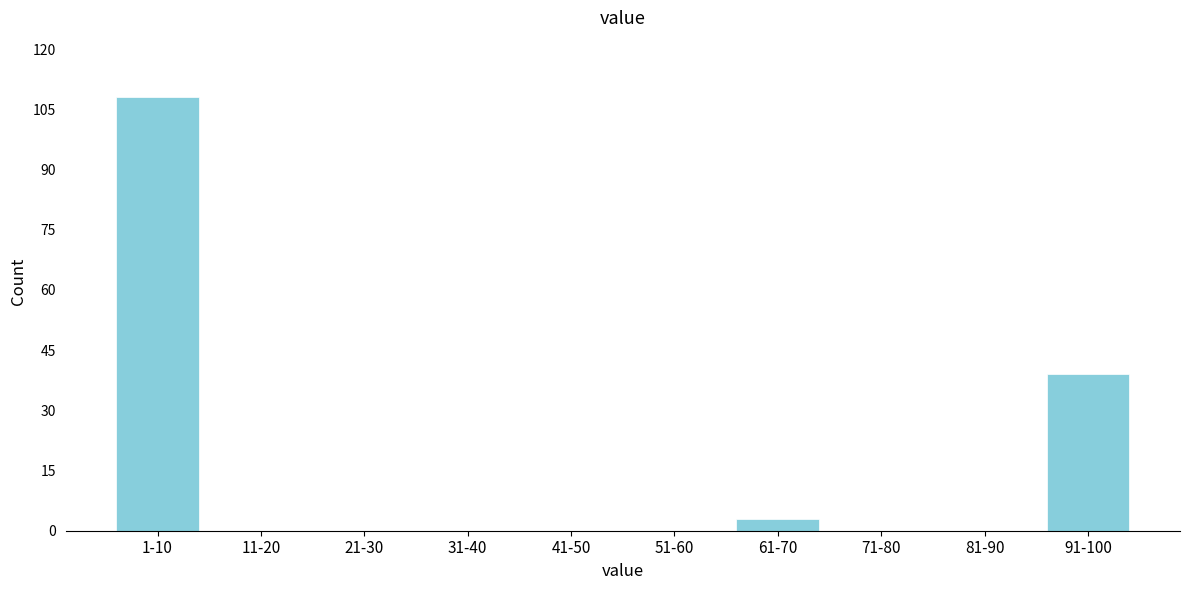

Reading left to right, transcribe all the data shown in this chart.

1-10=108	11-20=0	21-30=0	31-40=0	41-50=0	51-60=0	61-70=3	71-80=0	81-90=0	91-100=39